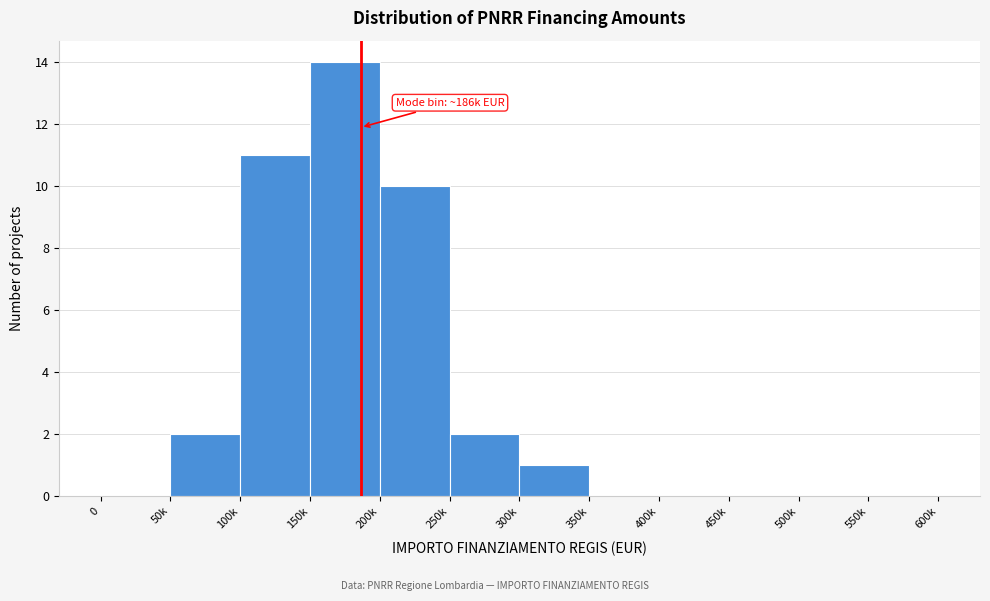

Reading left to right, extract all data points from this chart.

0=0	50k=2	100k=11	150k=14	200k=10	250k=2	300k=1	350k=0	400k=0	450k=0	500k=0	550k=0